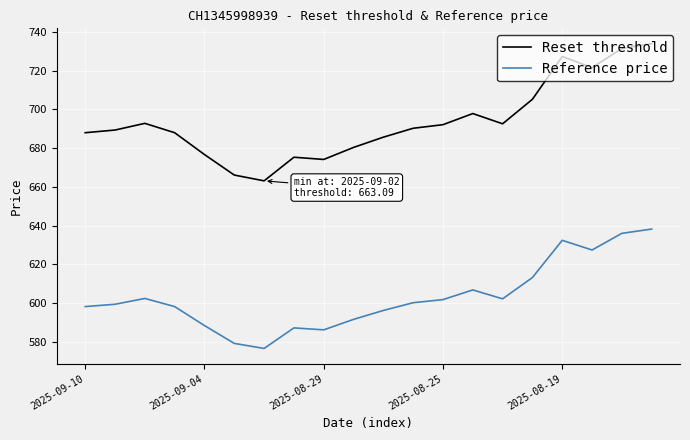

True or false: Reset threshold and Reference price intersect in this chart.

False